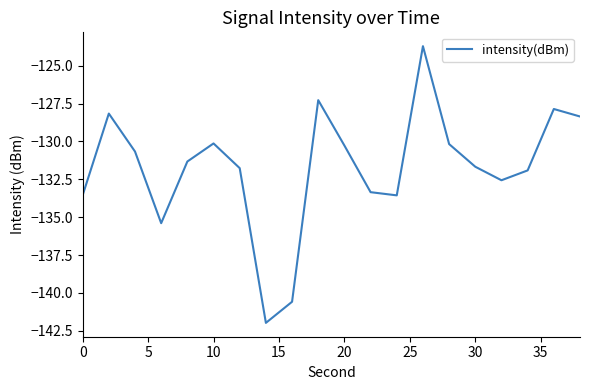

What is the smallest value displayed?

-142.0